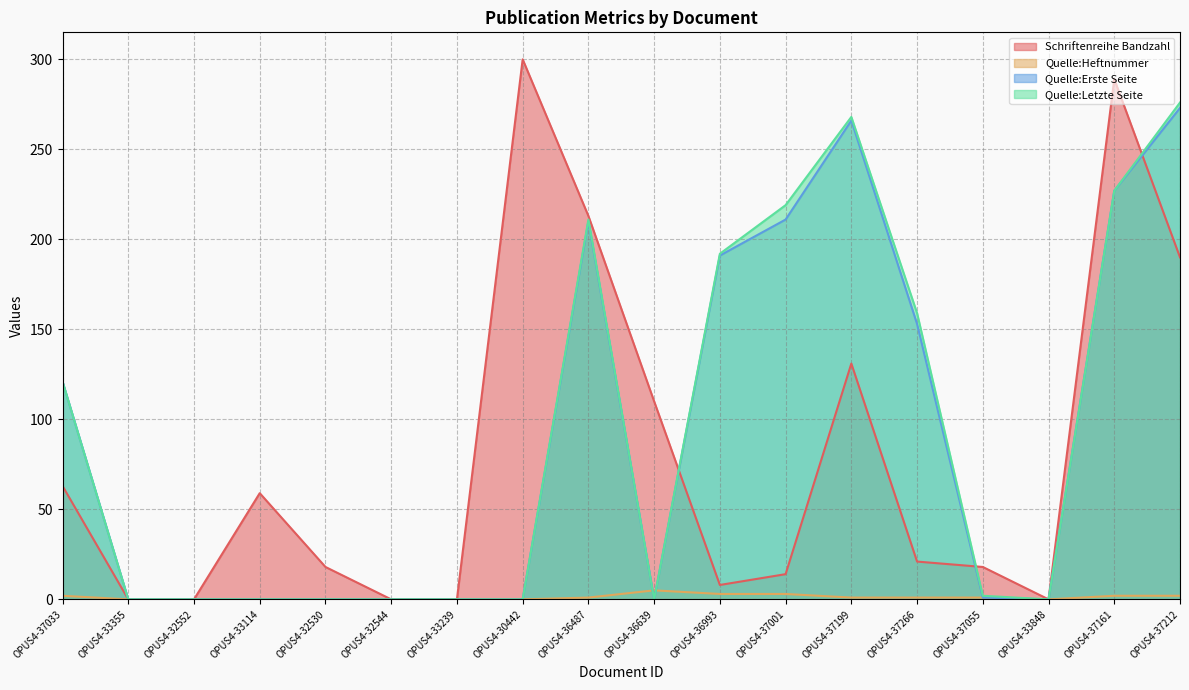

Between OPUS4-37033 and OPUS4-37055, which series saw the biggest shift?

Quelle:Erste Seite